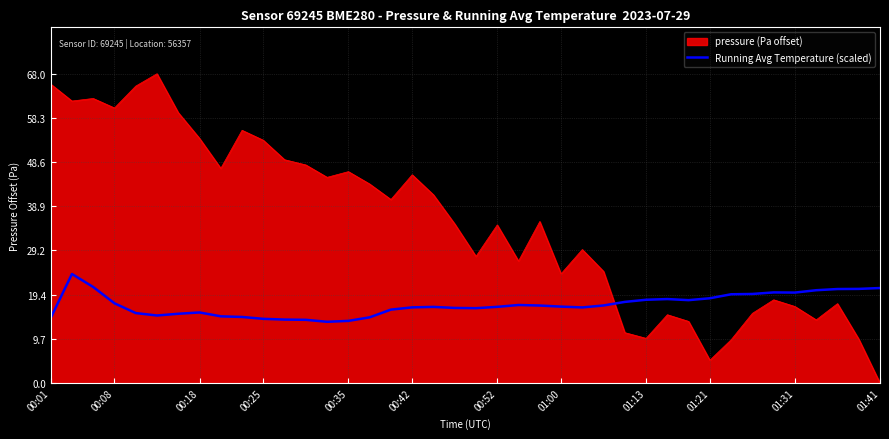

List the series in order of their peak value, highest first.

pressure (Pa offset), Running Avg Temperature (scaled)